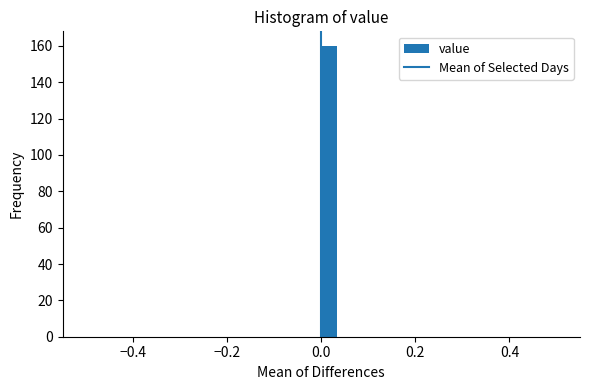

Around what value on the x-axis is the tallest bar? Give the approximate position of its centre, as read against the axis.

0.02